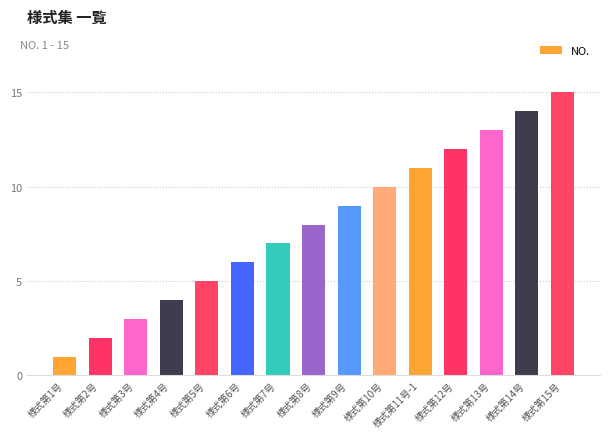

Reading left to right, list all the values displayed in this chart.

様式第1号=1	様式第2号=2	様式第3号=3	様式第4号=4	様式第5号=5	様式第6号=6	様式第7号=7	様式第8号=8	様式第9号=9	様式第10号=10	様式第11号-1=11	様式第12号=12	様式第13号=13	様式第14号=14	様式第15号=15